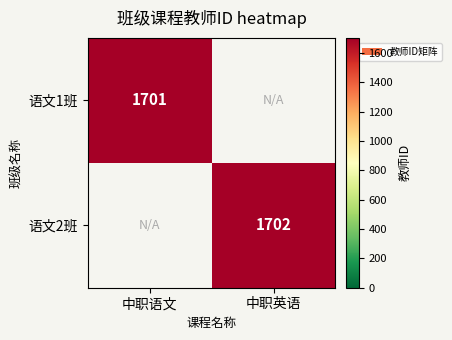

Between 中职语文 and 中职英语, which is larger?

中职语文